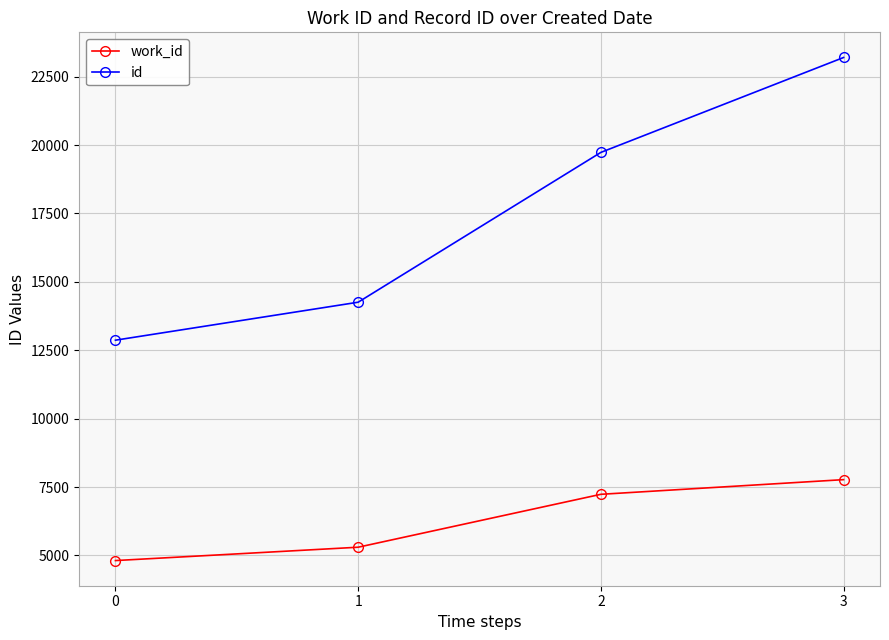

Reading left to right, transcribe all the data shown in this chart.

work_id: 4814	5302	7236	7772
id: 12869	14257	19733	23202